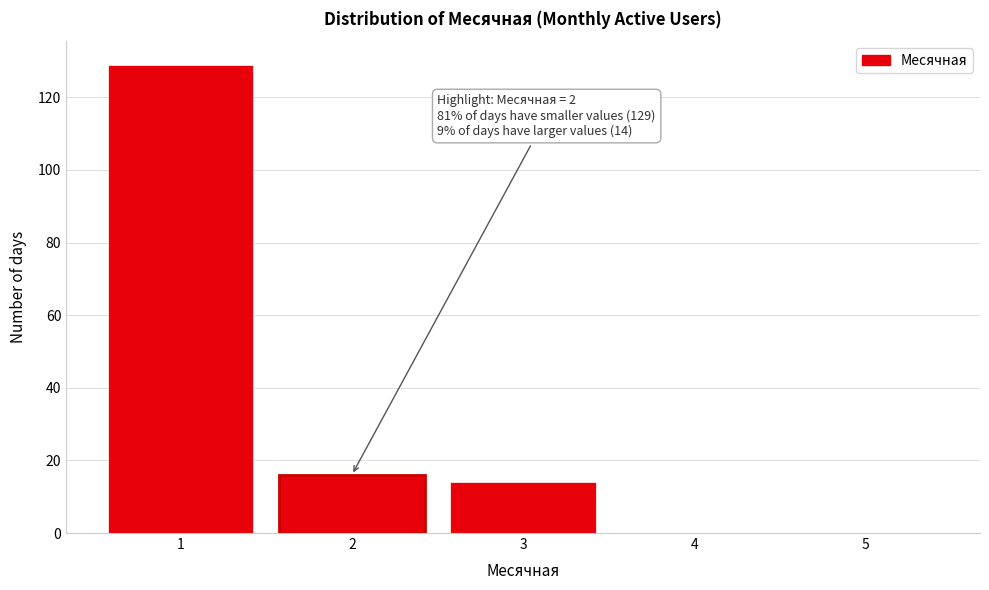

Which range on the x-axis has the tallest bar?

0.5 to 1.5